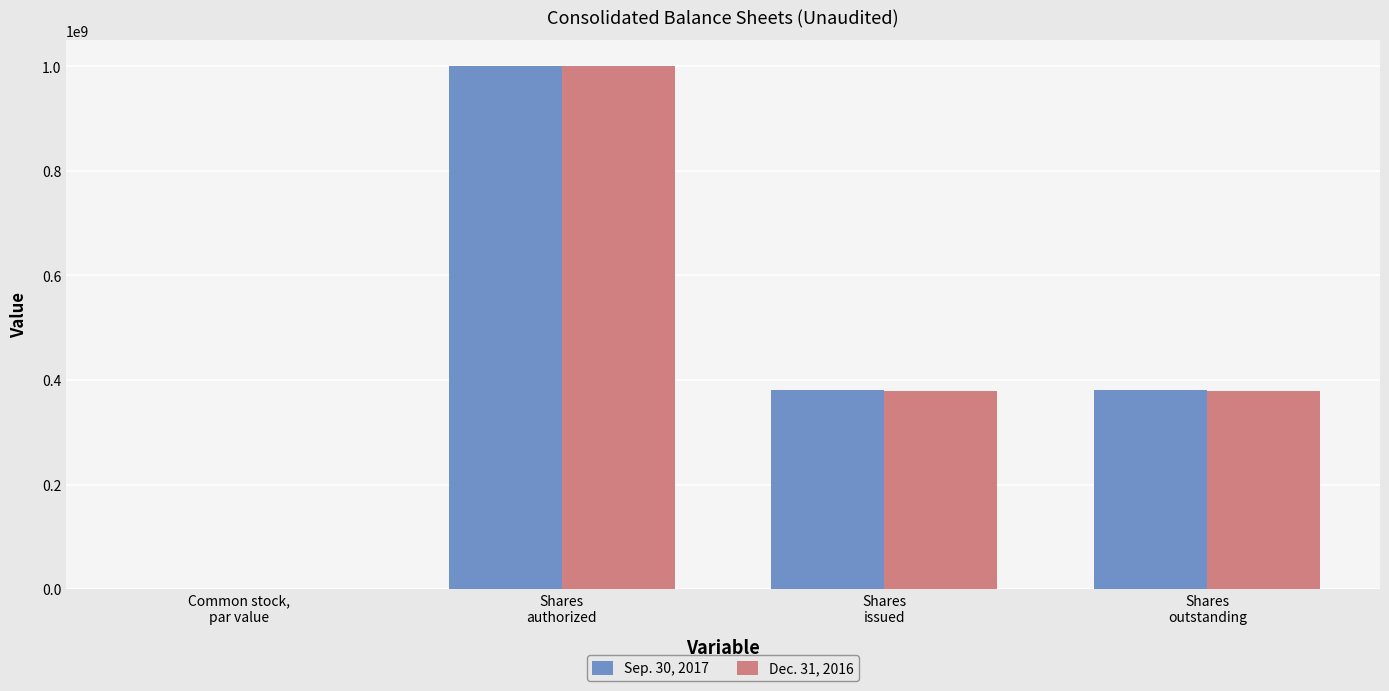

Is it true that Dec. 31, 2016 equals 648311326.4 at Shares
issued?

False